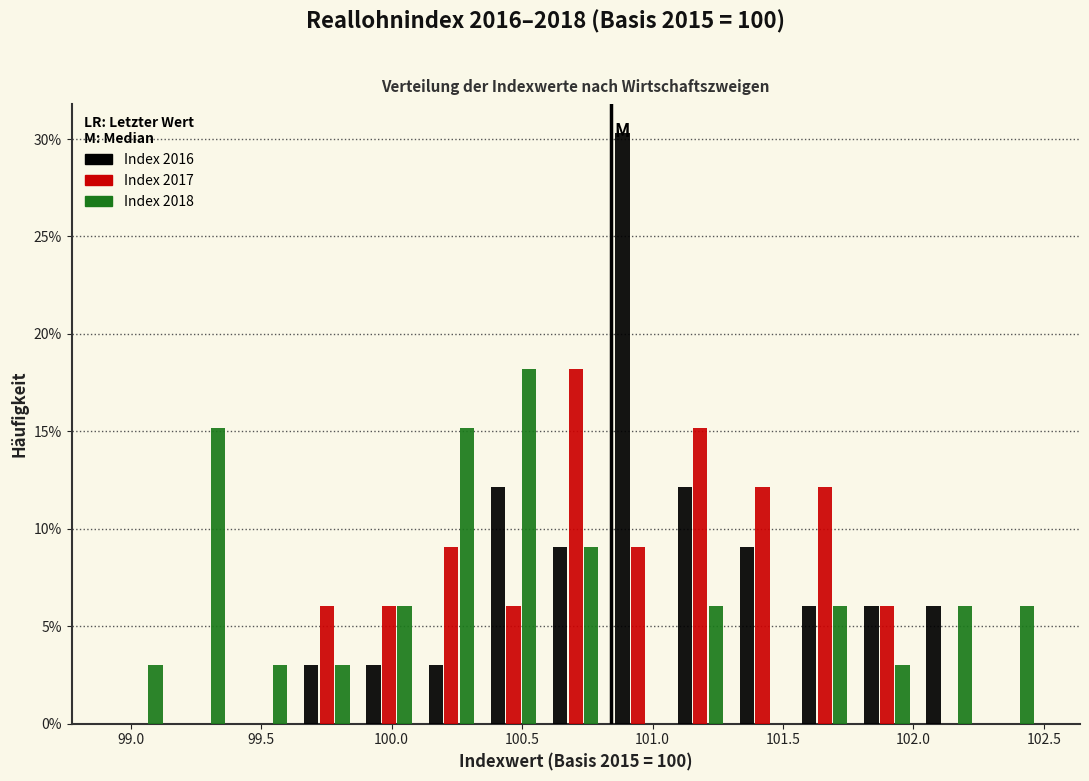

Reading left to right, list every range on the x-axis with the height of the bar of each series over it. Neither the bar edges nor the heights are printed on the chart, so give them approximately, as read against the axes.

98.90 to 99.15: Index 2016=0	Index 2017=0	Index 2018=3.0
99.15 to 99.40: Index 2016=0	Index 2017=0	Index 2018=15.0
99.40 to 99.65: Index 2016=0	Index 2017=0	Index 2018=3.0
99.65 to 99.85: Index 2016=3.0	Index 2017=6.0	Index 2018=3.0
99.85 to 100.10: Index 2016=3.0	Index 2017=6.0	Index 2018=6.0
100.10 to 100.35: Index 2016=3.0	Index 2017=9.0	Index 2018=15.0
100.35 to 100.60: Index 2016=12.0	Index 2017=6.0	Index 2018=18.0
100.60 to 100.80: Index 2016=9.0	Index 2017=18.0	Index 2018=9.0
100.80 to 101.05: Index 2016=30.5	Index 2017=9.0	Index 2018=0
101.05 to 101.30: Index 2016=12.0	Index 2017=15.0	Index 2018=6.0
101.30 to 101.55: Index 2016=9.0	Index 2017=12.0	Index 2018=0
101.55 to 101.80: Index 2016=6.0	Index 2017=12.0	Index 2018=6.0
101.80 to 102.00: Index 2016=6.0	Index 2017=6.0	Index 2018=3.0
102.00 to 102.25: Index 2016=6.0	Index 2017=0	Index 2018=6.0
102.25 to 102.50: Index 2016=0	Index 2017=0	Index 2018=6.0